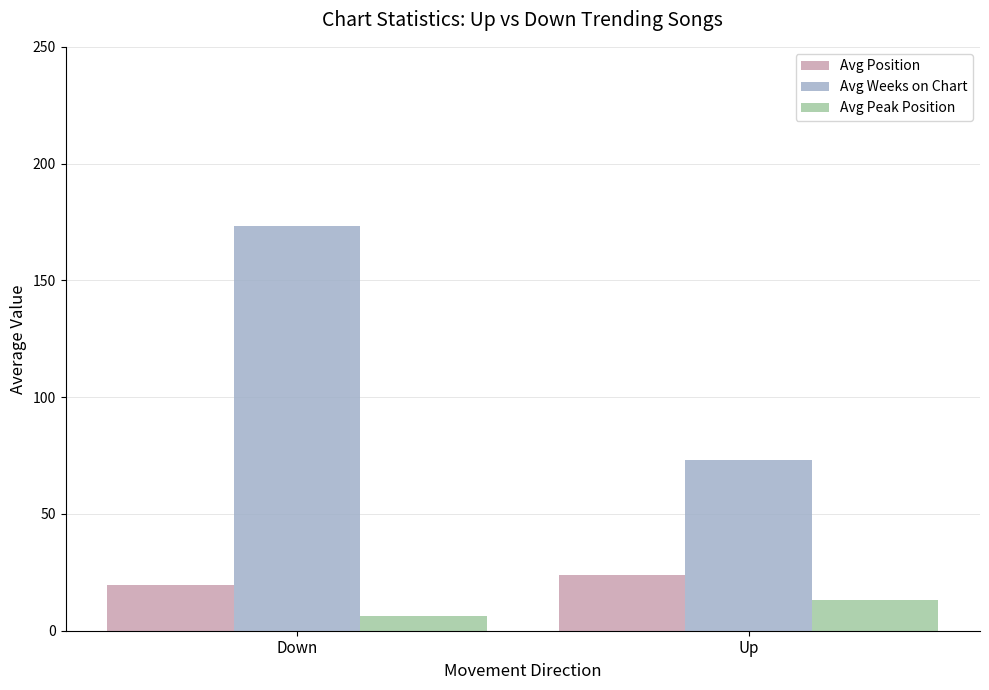

Reading left to right, what are all the values shown in this chart?

Avg Position: Down=19.7	Up=23.7
Avg Weeks on Chart: Down=173.4	Up=73.1
Avg Peak Position: Down=6.5	Up=13.3